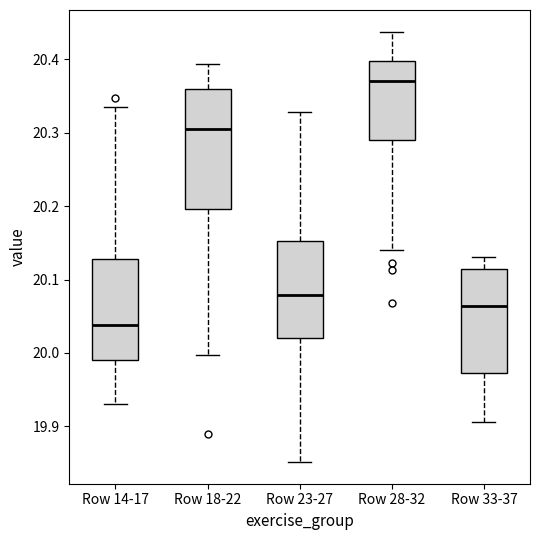

Which box's median line is the highest?

Row 28-32